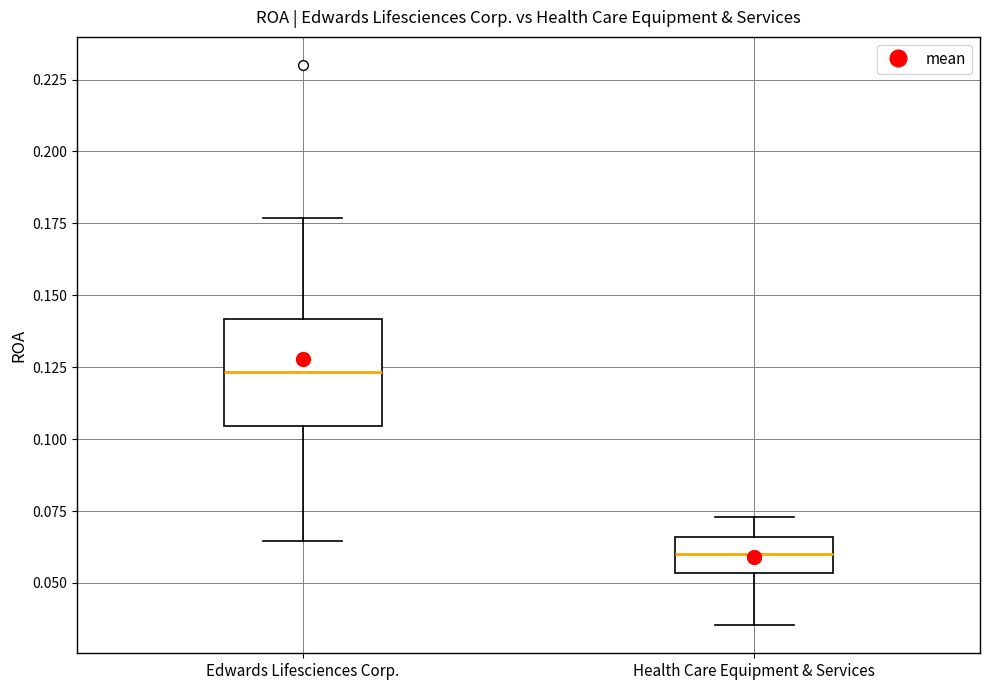

Which box has the lowest median line?

Health Care Equipment & Services